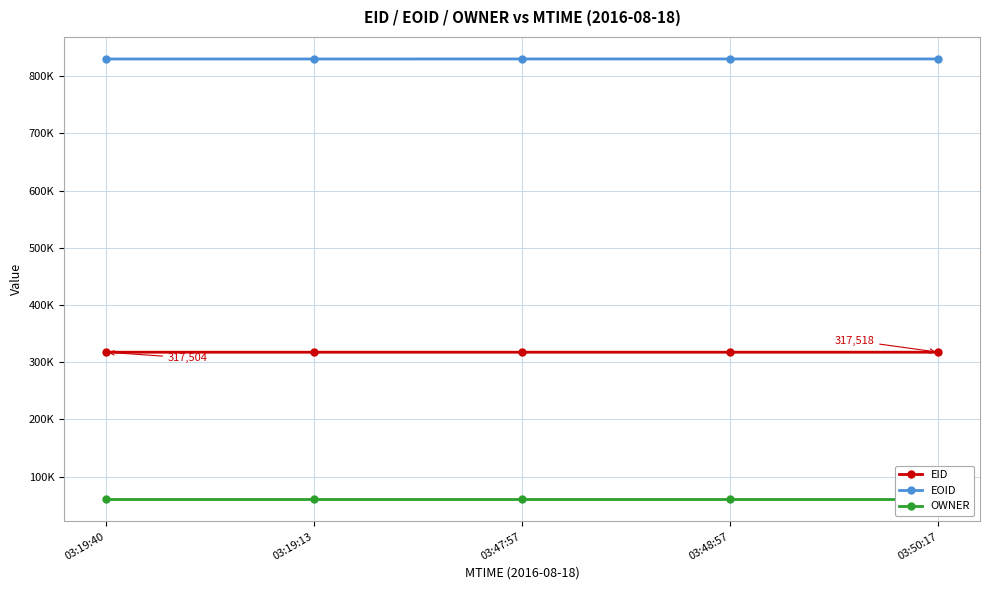

Which series has the largest total across all categories?

EOID